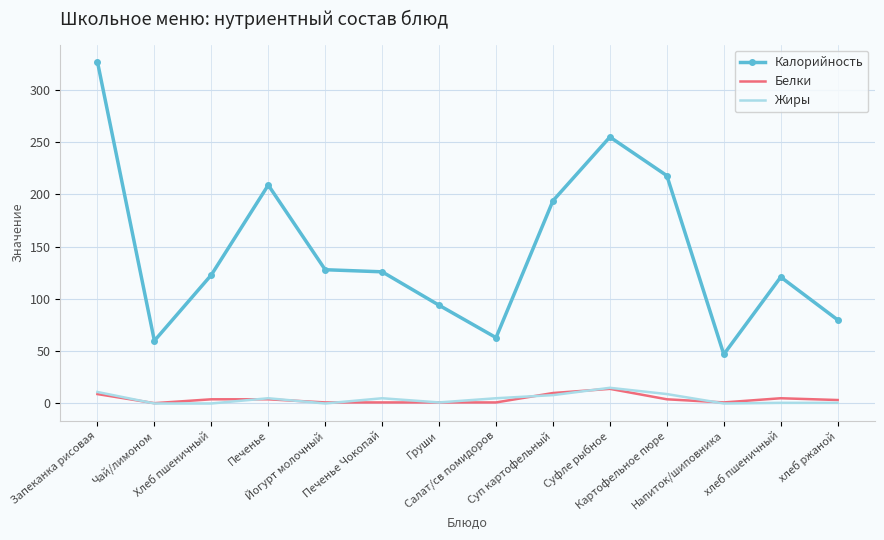

True or false: Белки and Калорийность cross at least once.

False